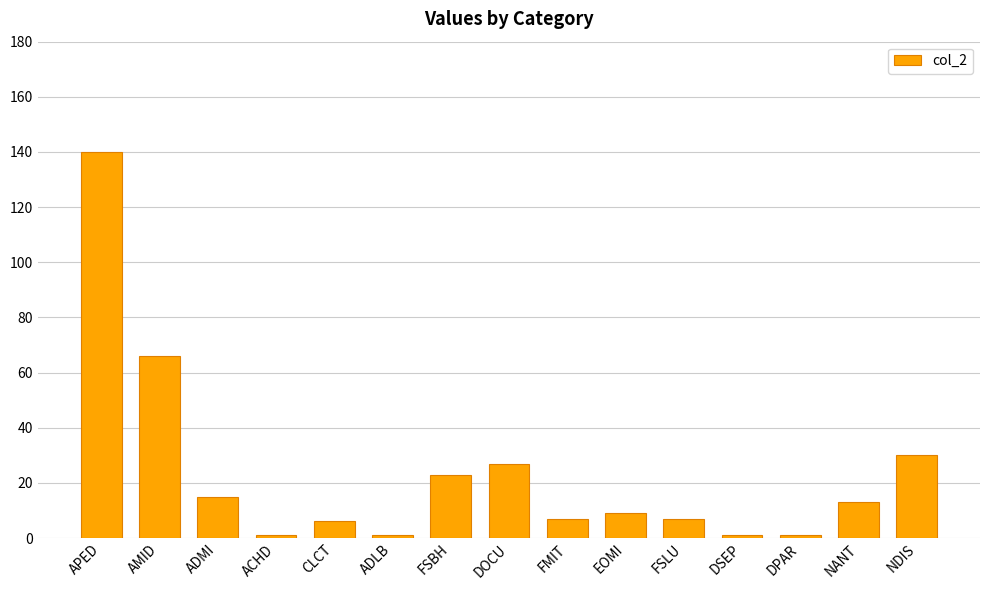

Reading right to left, extract all data points from this chart.

NDIS=30	NANT=13	DPAR=1	DSEP=1	FSLU=7	EOMI=9	FMIT=7	DOCU=27	FSBH=23	ADLB=1	CLCT=6	ACHD=1	ADMI=15	AMID=66	APED=140